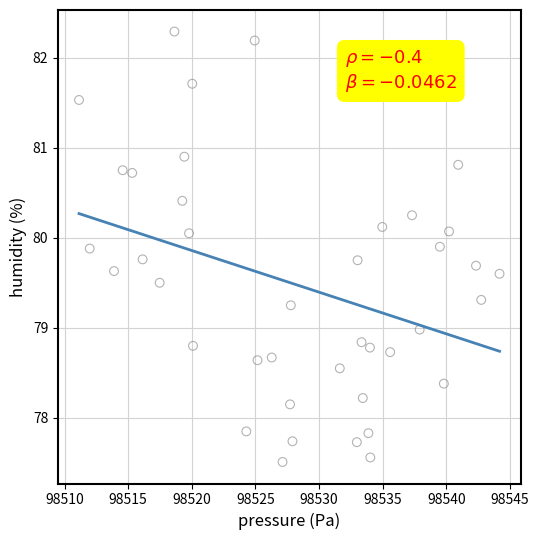

What is the range of Y values (max minus min)?

4.8